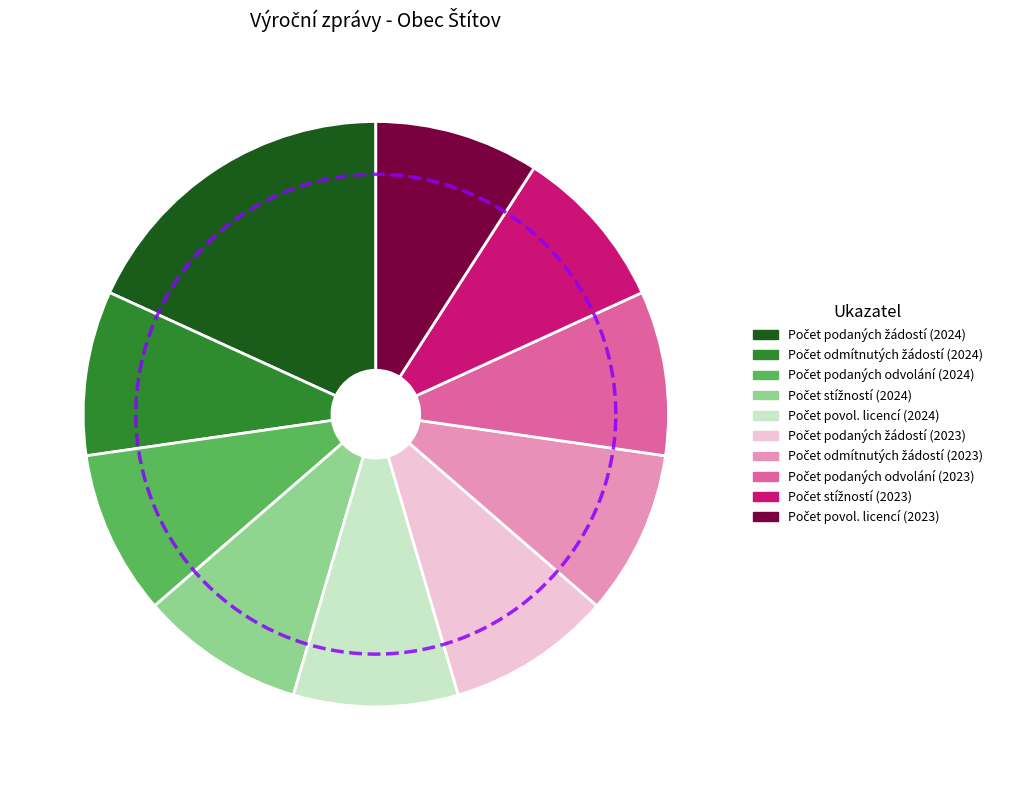

Does 103553 represent more than half of the total?

Yes